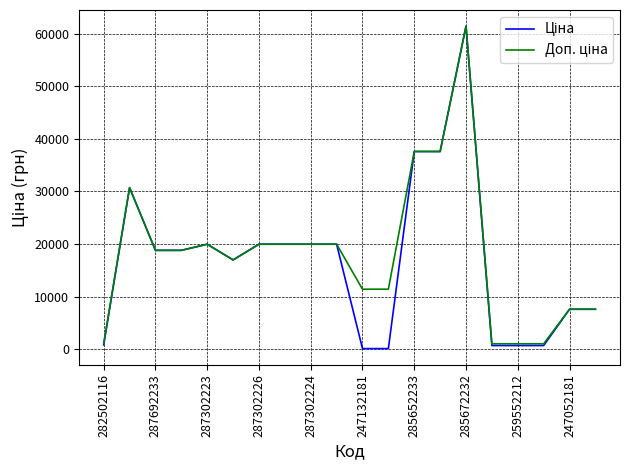

What is the total value across all series at 287302223?

39928.3